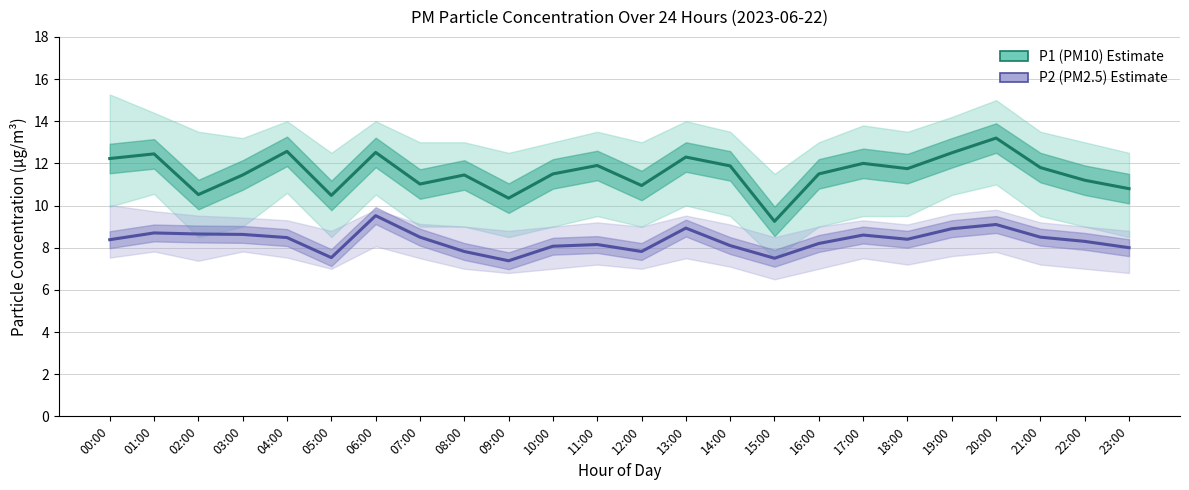

Where is P2 (PM2.5) nearest to the value 8?

23:00